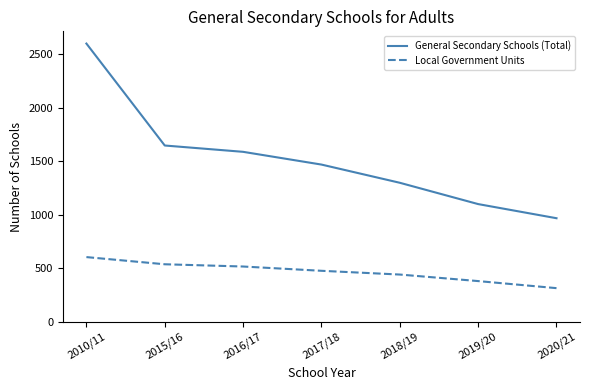

True or false: General Secondary Schools (Total) and Local Government Units intersect in this chart.

False